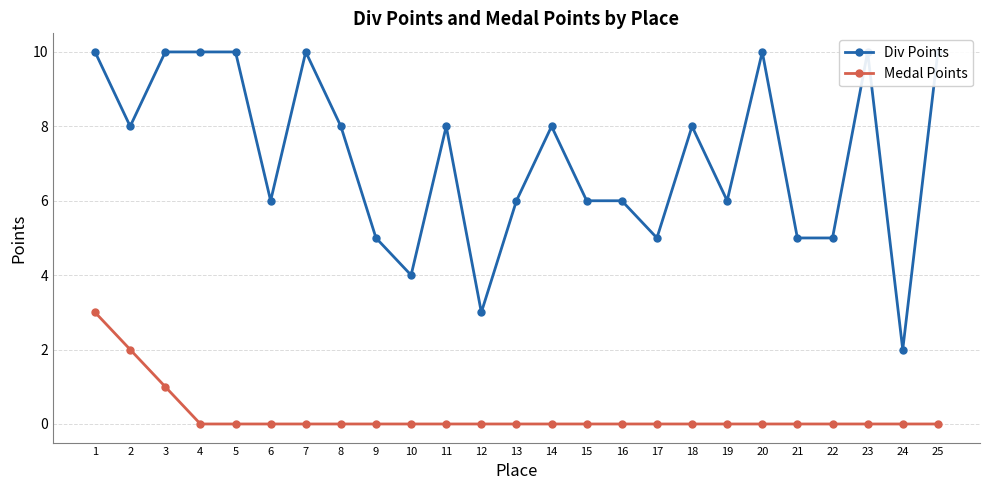

What is the difference between the maximum and second lowest values in the Medal Points series?

3